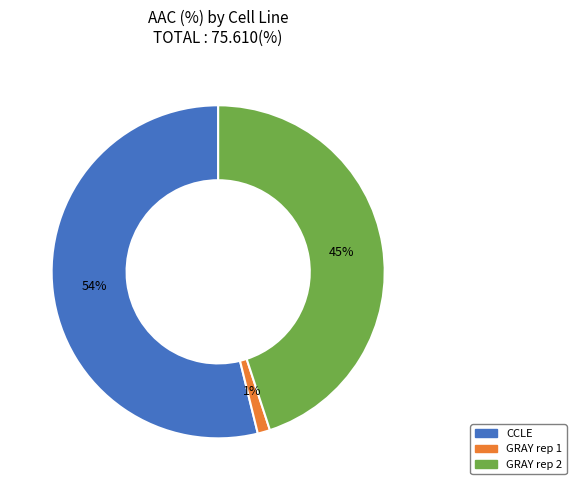

Between GRAY rep 2 and GRAY rep 1, which is larger?

GRAY rep 2